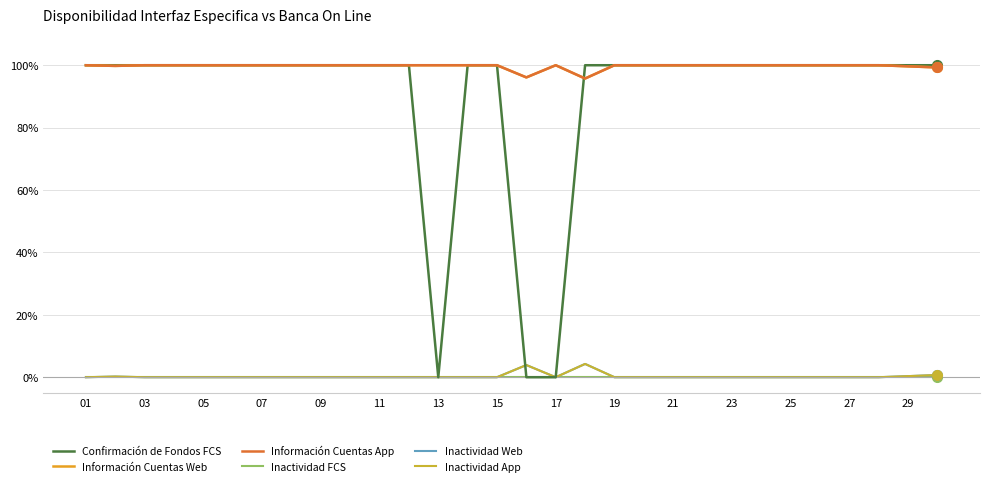

Which category has the highest value in the Inactividad FCS series?

01